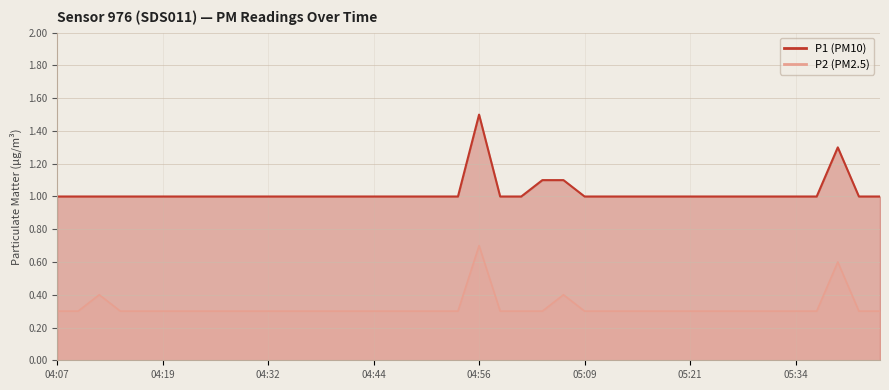

How many lines are shown in the chart?

2